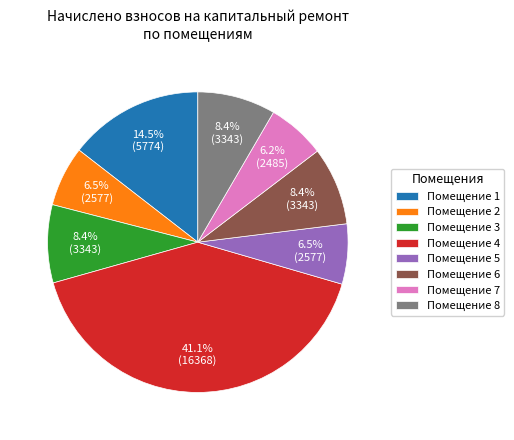

How many segments does this pie chart have?

8